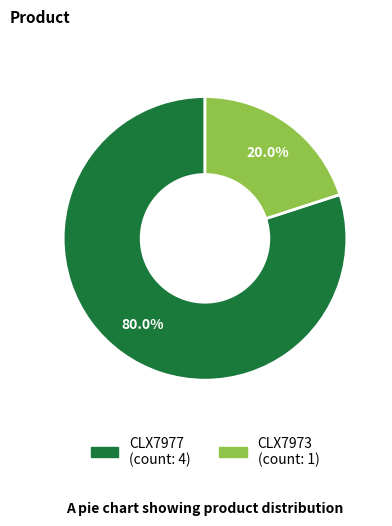

Combined, what portion of the pie is CLX7977 and CLX7973?

100.0%